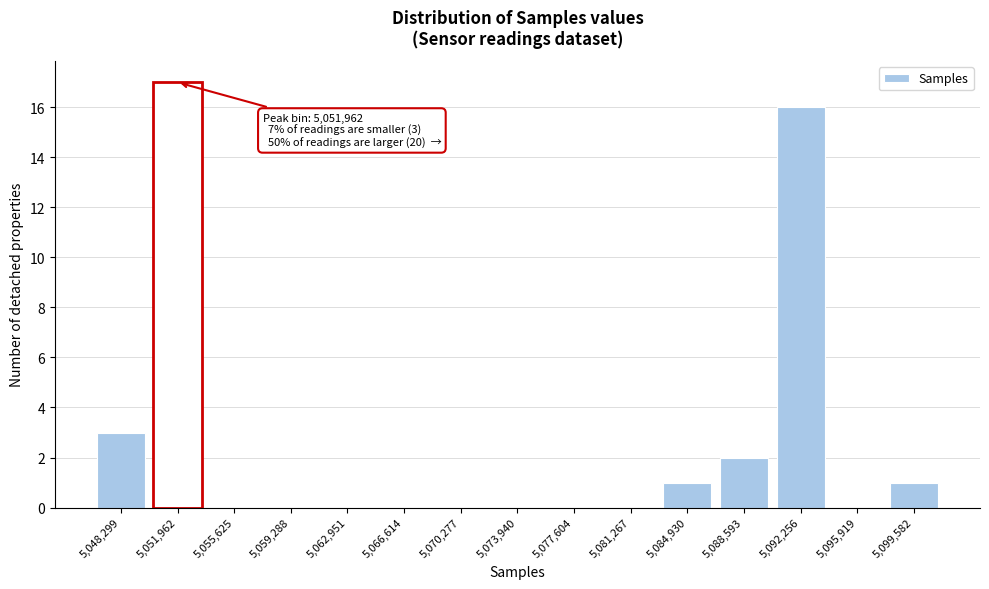

Reading left to right, transcribe all the data shown in this chart.

5,048,299=3	5,051,962=17	5,055,625=0	5,059,288=0	5,062,951=0	5,066,614=0	5,070,277=0	5,073,940=0	5,077,604=0	5,081,267=0	5,084,930=1	5,088,593=2	5,092,256=16	5,095,919=0	5,099,582=1